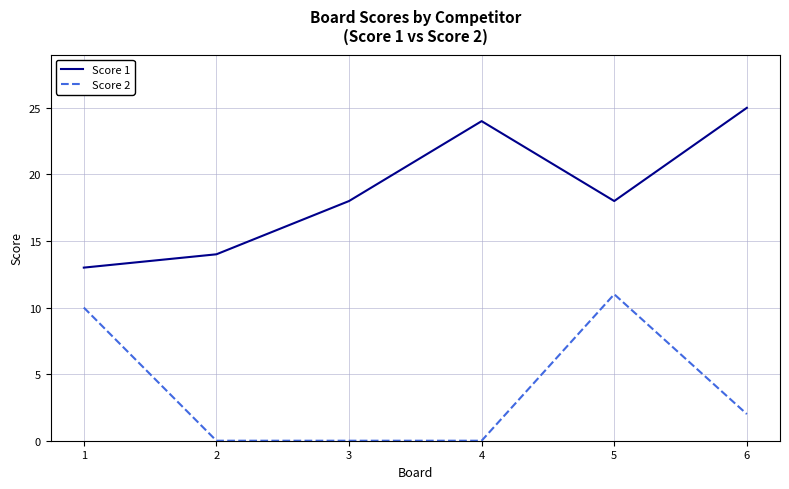

Reading left to right, transcribe all the data shown in this chart.

Score 1: 1=13	2=14	3=18	4=24	5=18	6=25
Score 2: 1=10	2=0	3=0	4=0	5=11	6=2